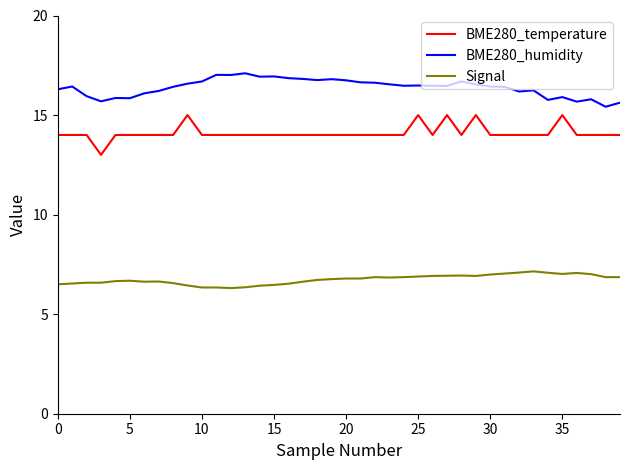

What is the average value of the Signal series?

6.7